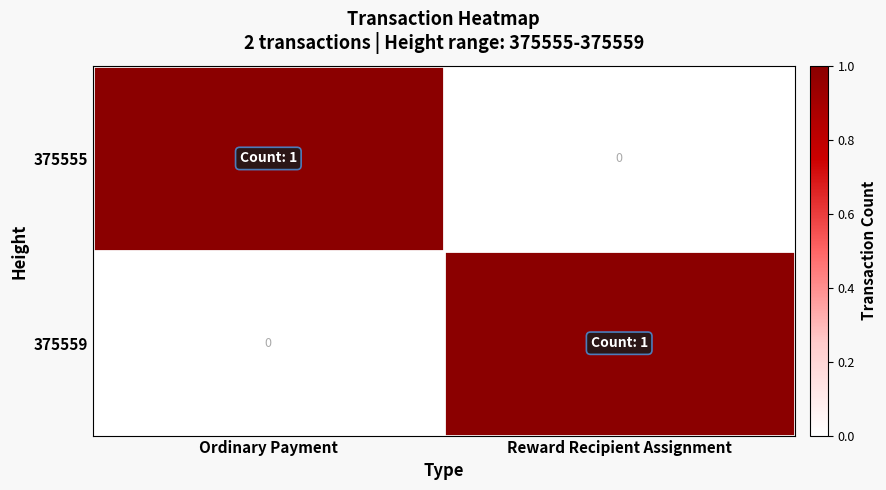

What is the spread (max minus min) of values at Ordinary Payment?

1